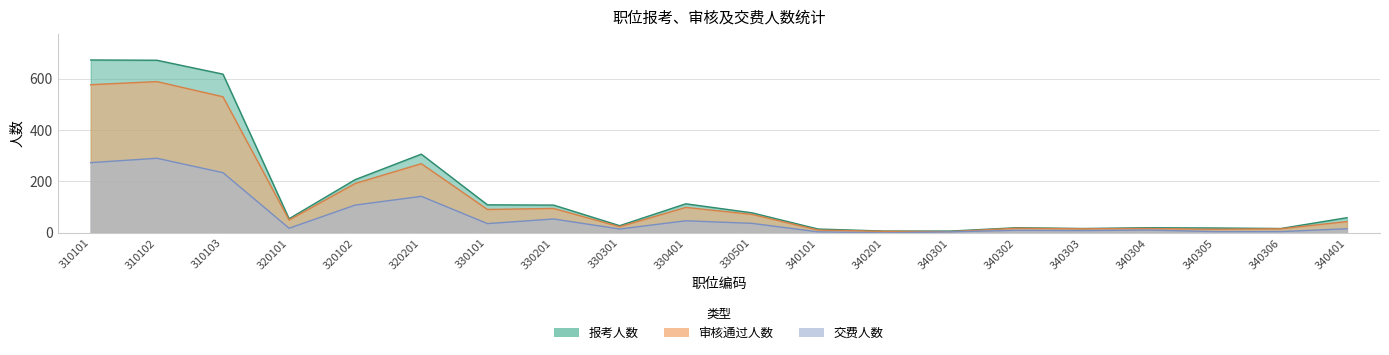

What is the difference between the second highest and minimum values in the 审核通过人数 series?

571